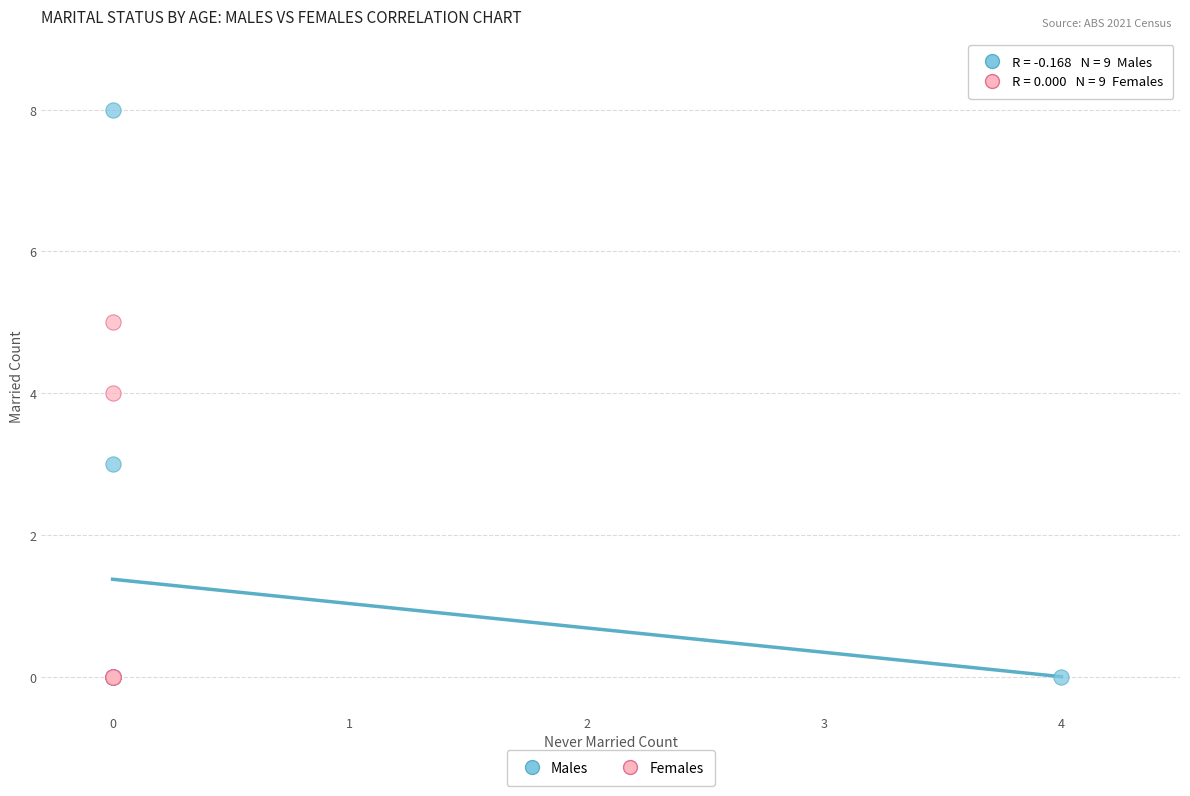

Which series contains the highest Y value?

Males